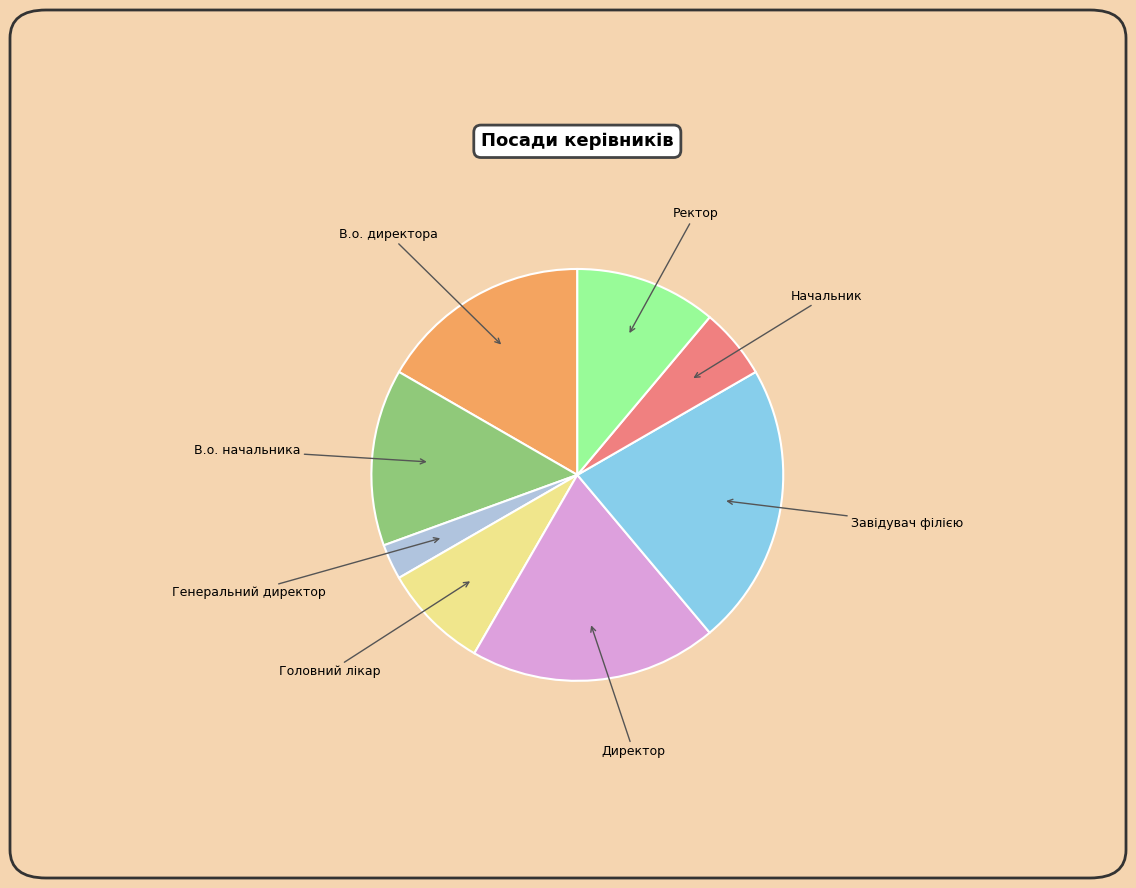

Is there any slice that represents more than half of the pie?

No